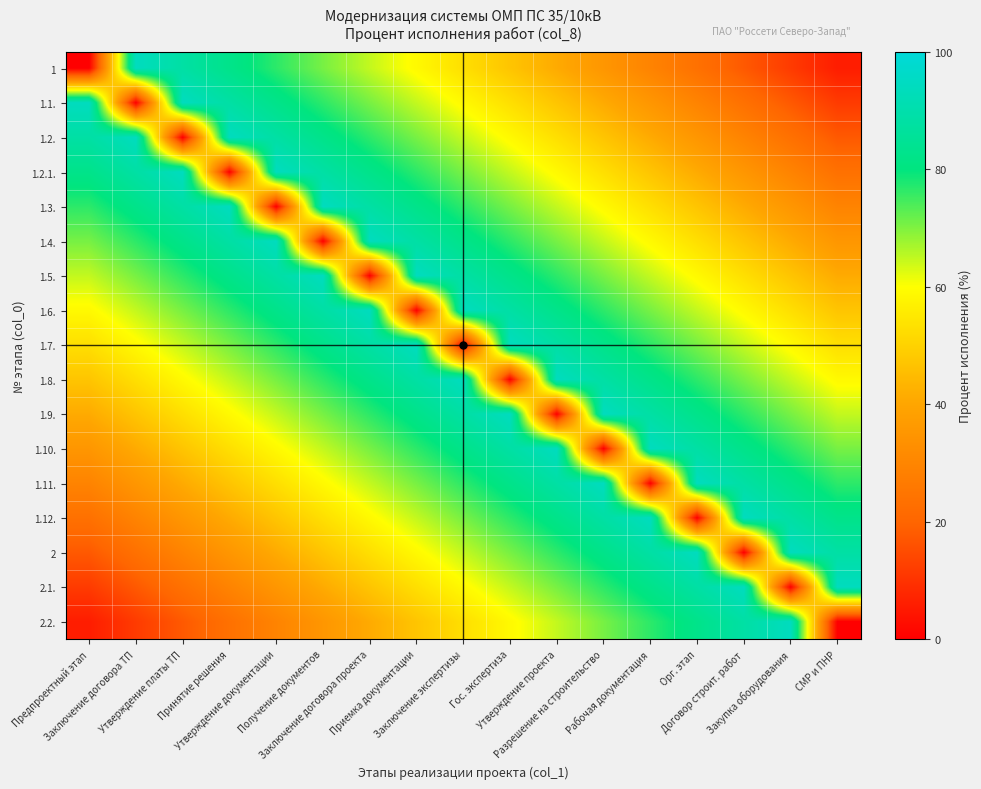

Reading left to right, extract all data points from this chart.

1: Предпроектный этап=0.0	Заключение договора ТП=94.1	Утверждение платы ТП=88.2	Принятие решения=82.4	Утверждение документации=76.5	Получение документов=70.6	Заключение договора проекта=64.7	Приемка документации=58.8	Заключение экспертизы=52.9	Гос. экспертиза=47.1	Утверждение проекта=41.2	Разрешение на строительство=35.3	Рабочая документация=29.4	Орг. этап=23.5	Договор строит. работ=17.6	Закупка оборудования=11.8	СМР и ПНР=5.9
1.1.: Предпроектный этап=94.1	Заключение договора ТП=0.0	Утверждение платы ТП=94.1	Принятие решения=88.2	Утверждение документации=82.4	Получение документов=76.5	Заключение договора проекта=70.6	Приемка документации=64.7	Заключение экспертизы=58.8	Гос. экспертиза=52.9	Утверждение проекта=47.1	Разрешение на строительство=41.2	Рабочая документация=35.3	Орг. этап=29.4	Договор строит. работ=23.5	Закупка оборудования=17.6	СМР и ПНР=11.8
1.2.: Предпроектный этап=88.2	Заключение договора ТП=94.1	Утверждение платы ТП=0.0	Принятие решения=94.1	Утверждение документации=88.2	Получение документов=82.4	Заключение договора проекта=76.5	Приемка документации=70.6	Заключение экспертизы=64.7	Гос. экспертиза=58.8	Утверждение проекта=52.9	Разрешение на строительство=47.1	Рабочая документация=41.2	Орг. этап=35.3	Договор строит. работ=29.4	Закупка оборудования=23.5	СМР и ПНР=17.6
1.2.1.: Предпроектный этап=82.4	Заключение договора ТП=88.2	Утверждение платы ТП=94.1	Принятие решения=0.0	Утверждение документации=94.1	Получение документов=88.2	Заключение договора проекта=82.4	Приемка документации=76.5	Заключение экспертизы=70.6	Гос. экспертиза=64.7	Утверждение проекта=58.8	Разрешение на строительство=52.9	Рабочая документация=47.1	Орг. этап=41.2	Договор строит. работ=35.3	Закупка оборудования=29.4	СМР и ПНР=23.5
1.3.: Предпроектный этап=76.5	Заключение договора ТП=82.4	Утверждение платы ТП=88.2	Принятие решения=94.1	Утверждение документации=0.0	Получение документов=94.1	Заключение договора проекта=88.2	Приемка документации=82.4	Заключение экспертизы=76.5	Гос. экспертиза=70.6	Утверждение проекта=64.7	Разрешение на строительство=58.8	Рабочая документация=52.9	Орг. этап=47.1	Договор строит. работ=41.2	Закупка оборудования=35.3	СМР и ПНР=29.4
1.4.: Предпроектный этап=70.6	Заключение договора ТП=76.5	Утверждение платы ТП=82.4	Принятие решения=88.2	Утверждение документации=94.1	Получение документов=0.0	Заключение договора проекта=94.1	Приемка документации=88.2	Заключение экспертизы=82.4	Гос. экспертиза=76.5	Утверждение проекта=70.6	Разрешение на строительство=64.7	Рабочая документация=58.8	Орг. этап=52.9	Договор строит. работ=47.1	Закупка оборудования=41.2	СМР и ПНР=35.3
1.5.: Предпроектный этап=64.7	Заключение договора ТП=70.6	Утверждение платы ТП=76.5	Принятие решения=82.4	Утверждение документации=88.2	Получение документов=94.1	Заключение договора проекта=0.0	Приемка документации=94.1	Заключение экспертизы=88.2	Гос. экспертиза=82.4	Утверждение проекта=76.5	Разрешение на строительство=70.6	Рабочая документация=64.7	Орг. этап=58.8	Договор строит. работ=52.9	Закупка оборудования=47.1	СМР и ПНР=41.2
1.6.: Предпроектный этап=58.8	Заключение договора ТП=64.7	Утверждение платы ТП=70.6	Принятие решения=76.5	Утверждение документации=82.4	Получение документов=88.2	Заключение договора проекта=94.1	Приемка документации=0.0	Заключение экспертизы=94.1	Гос. экспертиза=88.2	Утверждение проекта=82.4	Разрешение на строительство=76.5	Рабочая документация=70.6	Орг. этап=64.7	Договор строит. работ=58.8	Закупка оборудования=52.9	СМР и ПНР=47.1
1.7.: Предпроектный этап=52.9	Заключение договора ТП=58.8	Утверждение платы ТП=64.7	Принятие решения=70.6	Утверждение документации=76.5	Получение документов=82.4	Заключение договора проекта=88.2	Приемка документации=94.1	Заключение экспертизы=0.0	Гос. экспертиза=94.1	Утверждение проекта=88.2	Разрешение на строительство=82.4	Рабочая документация=76.5	Орг. этап=70.6	Договор строит. работ=64.7	Закупка оборудования=58.8	СМР и ПНР=52.9
1.8.: Предпроектный этап=47.1	Заключение договора ТП=52.9	Утверждение платы ТП=58.8	Принятие решения=64.7	Утверждение документации=70.6	Получение документов=76.5	Заключение договора проекта=82.4	Приемка документации=88.2	Заключение экспертизы=94.1	Гос. экспертиза=0.0	Утверждение проекта=94.1	Разрешение на строительство=88.2	Рабочая документация=82.4	Орг. этап=76.5	Договор строит. работ=70.6	Закупка оборудования=64.7	СМР и ПНР=58.8
1.9.: Предпроектный этап=41.2	Заключение договора ТП=47.1	Утверждение платы ТП=52.9	Принятие решения=58.8	Утверждение документации=64.7	Получение документов=70.6	Заключение договора проекта=76.5	Приемка документации=82.4	Заключение экспертизы=88.2	Гос. экспертиза=94.1	Утверждение проекта=0.0	Разрешение на строительство=94.1	Рабочая документация=88.2	Орг. этап=82.4	Договор строит. работ=76.5	Закупка оборудования=70.6	СМР и ПНР=64.7
1.10.: Предпроектный этап=35.3	Заключение договора ТП=41.2	Утверждение платы ТП=47.1	Принятие решения=52.9	Утверждение документации=58.8	Получение документов=64.7	Заключение договора проекта=70.6	Приемка документации=76.5	Заключение экспертизы=82.4	Гос. экспертиза=88.2	Утверждение проекта=94.1	Разрешение на строительство=0.0	Рабочая документация=94.1	Орг. этап=88.2	Договор строит. работ=82.4	Закупка оборудования=76.5	СМР и ПНР=70.6
1.11.: Предпроектный этап=29.4	Заключение договора ТП=35.3	Утверждение платы ТП=41.2	Принятие решения=47.1	Утверждение документации=52.9	Получение документов=58.8	Заключение договора проекта=64.7	Приемка документации=70.6	Заключение экспертизы=76.5	Гос. экспертиза=82.4	Утверждение проекта=88.2	Разрешение на строительство=94.1	Рабочая документация=0.0	Орг. этап=94.1	Договор строит. работ=88.2	Закупка оборудования=82.4	СМР и ПНР=76.5
1.12.: Предпроектный этап=23.5	Заключение договора ТП=29.4	Утверждение платы ТП=35.3	Принятие решения=41.2	Утверждение документации=47.1	Получение документов=52.9	Заключение договора проекта=58.8	Приемка документации=64.7	Заключение экспертизы=70.6	Гос. экспертиза=76.5	Утверждение проекта=82.4	Разрешение на строительство=88.2	Рабочая документация=94.1	Орг. этап=0.0	Договор строит. работ=94.1	Закупка оборудования=88.2	СМР и ПНР=82.4
2: Предпроектный этап=17.6	Заключение договора ТП=23.5	Утверждение платы ТП=29.4	Принятие решения=35.3	Утверждение документации=41.2	Получение документов=47.1	Заключение договора проекта=52.9	Приемка документации=58.8	Заключение экспертизы=64.7	Гос. экспертиза=70.6	Утверждение проекта=76.5	Разрешение на строительство=82.4	Рабочая документация=88.2	Орг. этап=94.1	Договор строит. работ=0.0	Закупка оборудования=94.1	СМР и ПНР=88.2
2.1.: Предпроектный этап=11.8	Заключение договора ТП=17.6	Утверждение платы ТП=23.5	Принятие решения=29.4	Утверждение документации=35.3	Получение документов=41.2	Заключение договора проекта=47.1	Приемка документации=52.9	Заключение экспертизы=58.8	Гос. экспертиза=64.7	Утверждение проекта=70.6	Разрешение на строительство=76.5	Рабочая документация=82.4	Орг. этап=88.2	Договор строит. работ=94.1	Закупка оборудования=0.0	СМР и ПНР=94.1
2.2.: Предпроектный этап=5.9	Заключение договора ТП=11.8	Утверждение платы ТП=17.6	Принятие решения=23.5	Утверждение документации=29.4	Получение документов=35.3	Заключение договора проекта=41.2	Приемка документации=47.1	Заключение экспертизы=52.9	Гос. экспертиза=58.8	Утверждение проекта=64.7	Разрешение на строительство=70.6	Рабочая документация=76.5	Орг. этап=82.4	Договор строит. работ=88.2	Закупка оборудования=94.1	СМР и ПНР=0.0